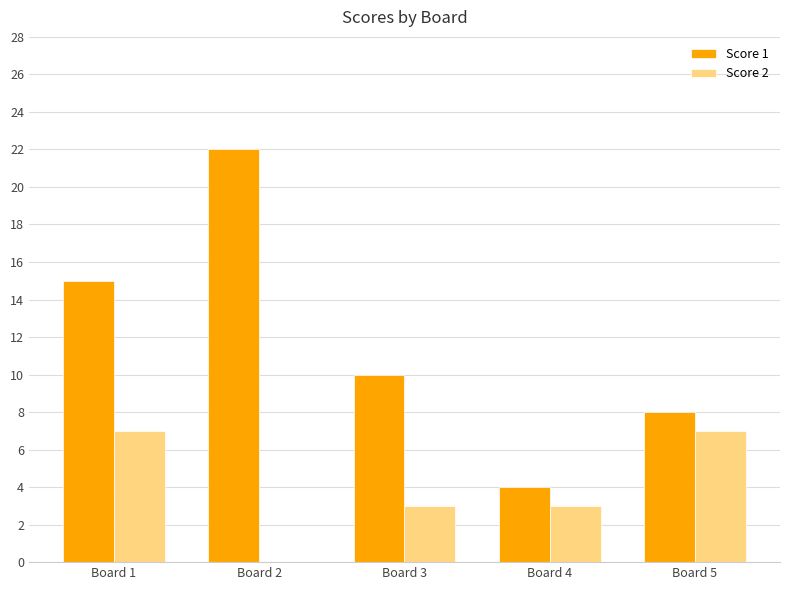

What is the average value of the Score 2 series?

4